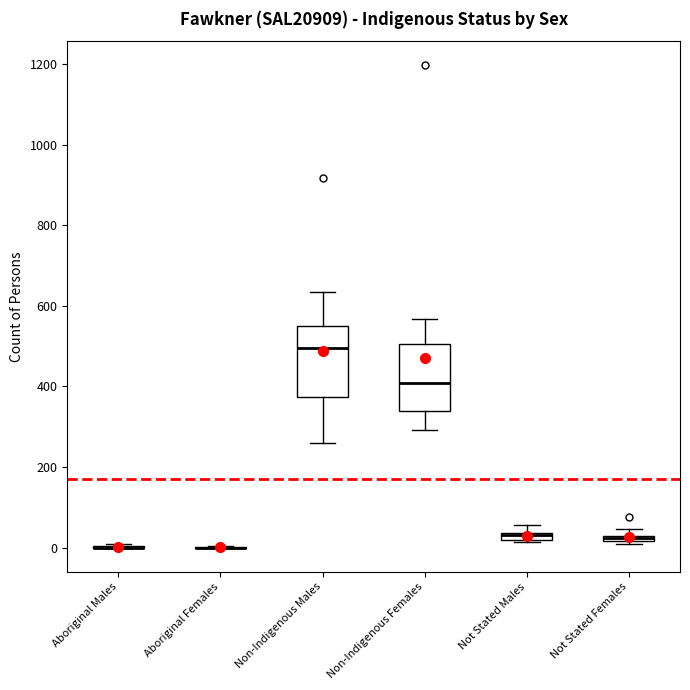

Where is the lower edge of the box for Not Stated Males on the y-axis? The values are not printed on the chart, so give them approximately, as read against the axis.

20